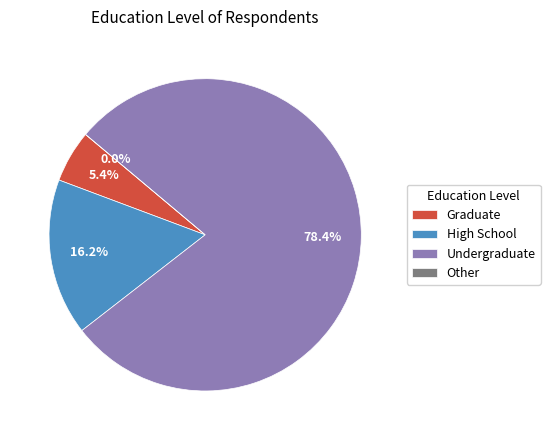

Is there any slice that represents more than half of the pie?

Yes